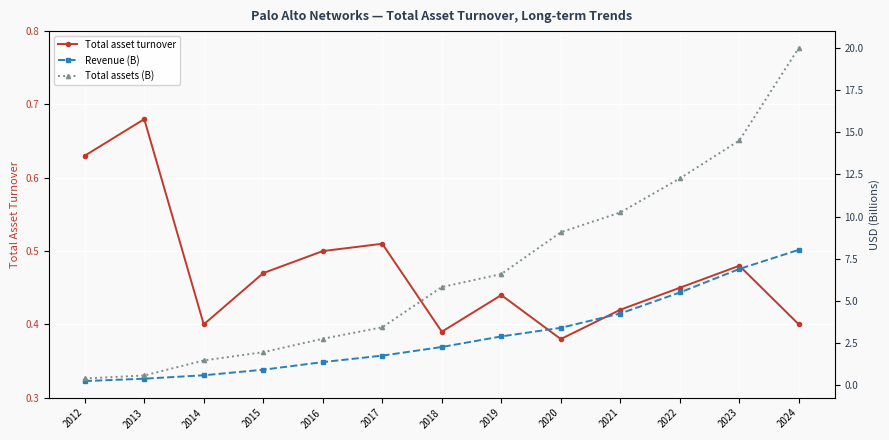

What is the maximum value shown in the chart?

20.0